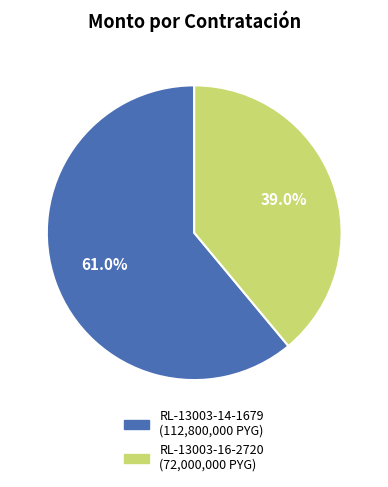

Does RL-13003-14-1679 account for over 50% of the chart?

Yes